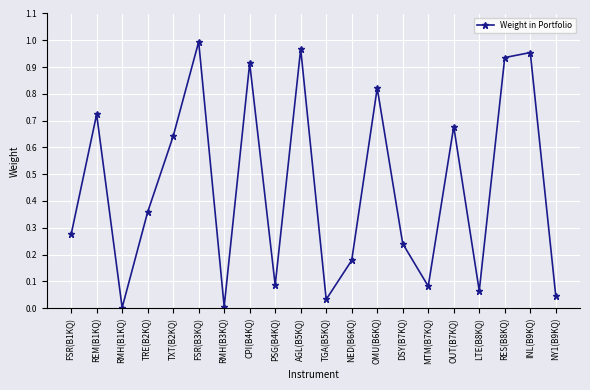

How many lines are shown in the chart?

1